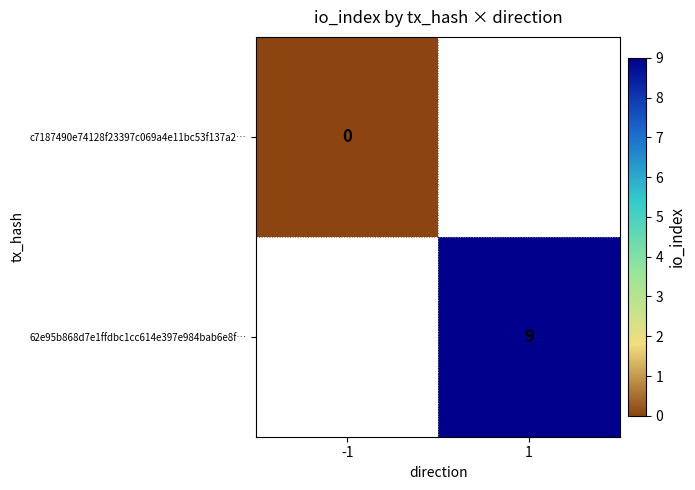

Is the value of c7187490e74128f23397c069a4e11bc53f137a2… at -1 greater than the value of 62e95b868d7e1ffdbc1cc614e397e984bab6e8f… at 1?

No